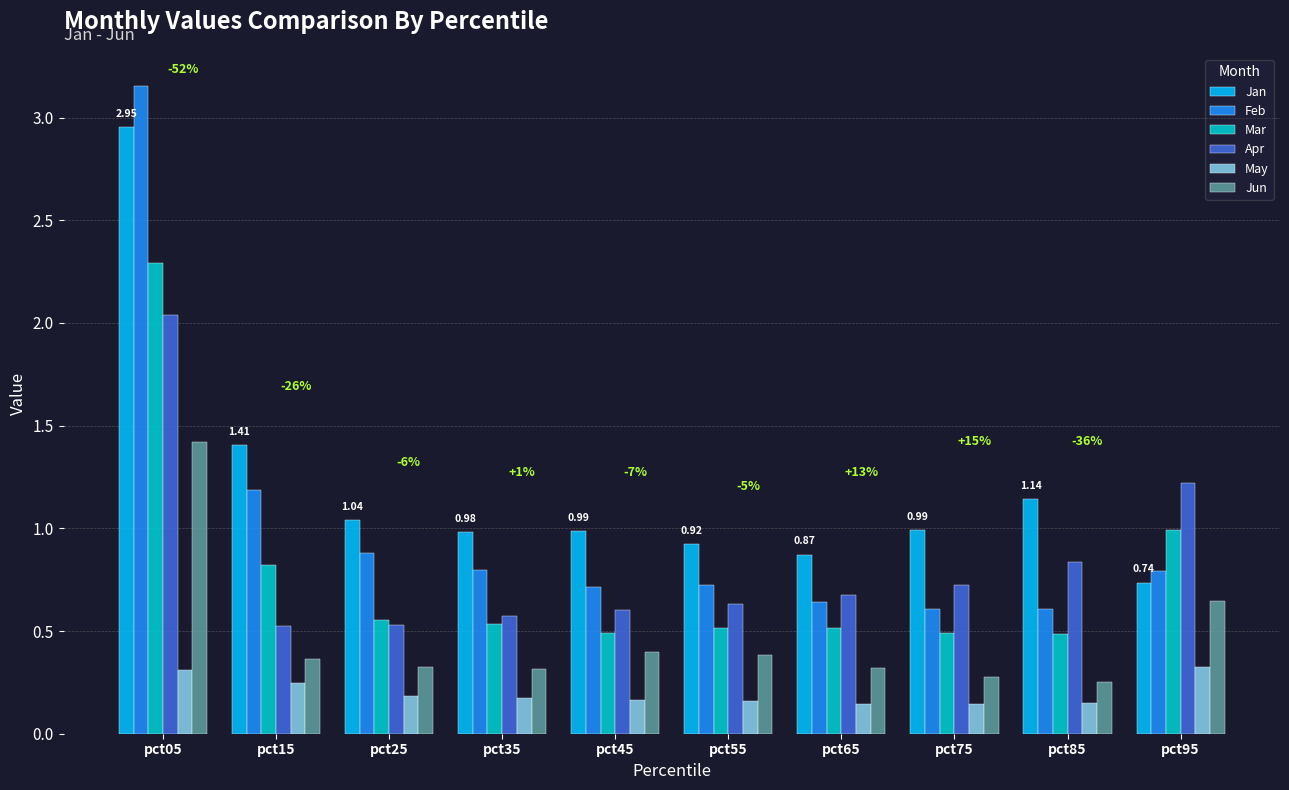

Which series changed the most between pct15 and pct25?

Jan